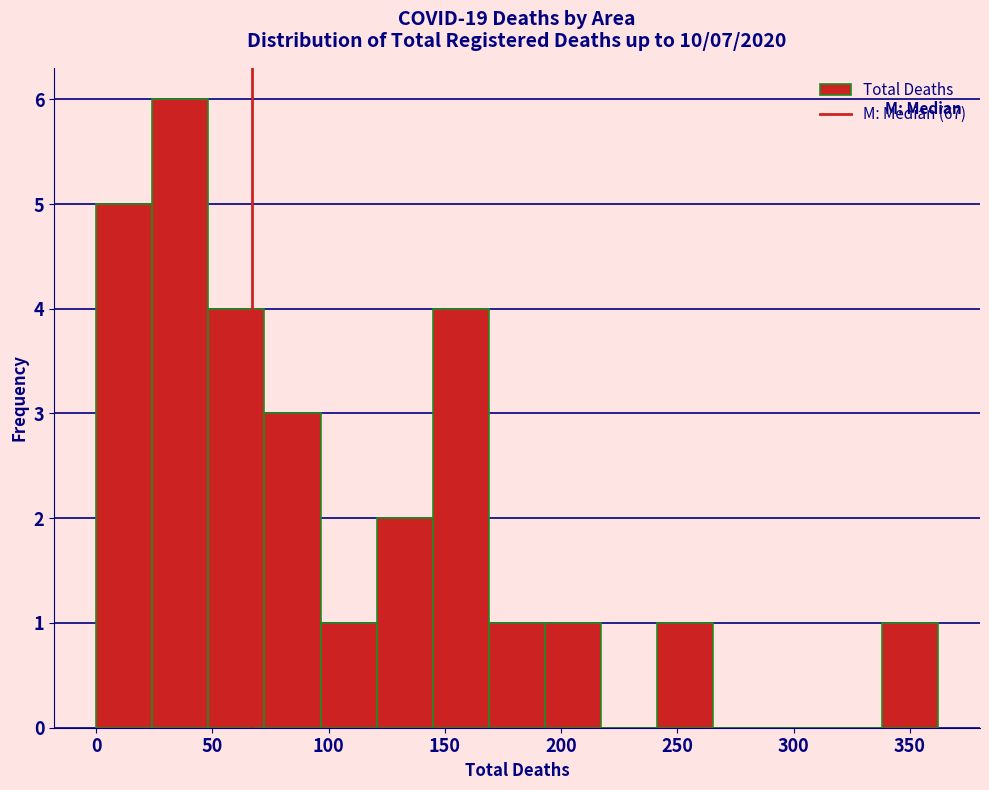

Reading left to right, transcribe this chart: for each bar, give the range it covers on the x-axis and its height. Neither the bar edges nor the heights are printed on the chart, so give them approximately, as read against the axes.

0 to 25: 5
25 to 50: 6
50 to 70: 4
70 to 95: 3
95 to 120: 1
120 to 145: 2
145 to 170: 4
170 to 195: 1
195 to 215: 1
215 to 240: 0
240 to 265: 1
265 to 290: 0
290 to 315: 0
315 to 340: 0
340 to 360: 1